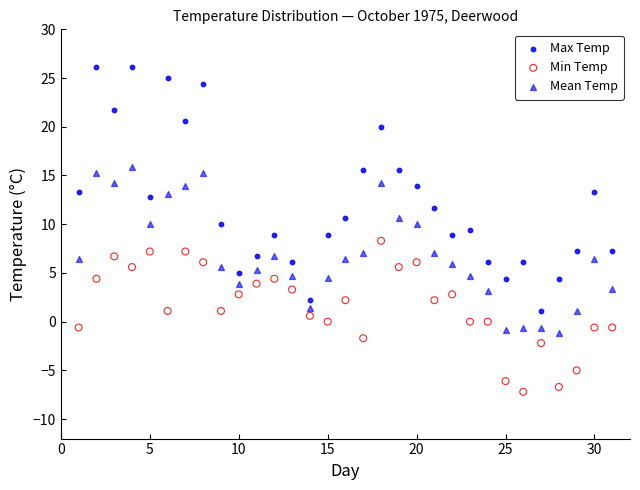

Which series has the largest Y range (max minus min)?

Max Temp